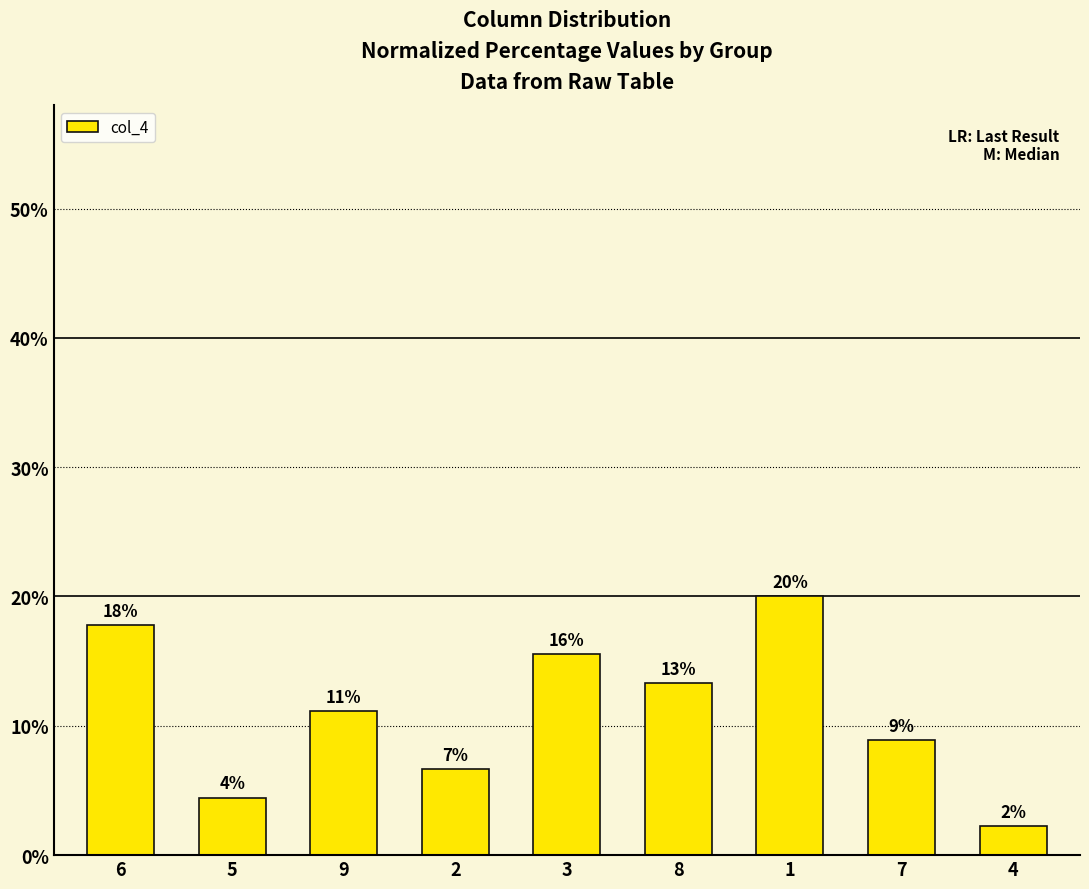

Reading left to right, list all the values displayed in this chart.

17.8	4.4	11.1	6.7	15.6	13.3	20.0	8.9	2.2